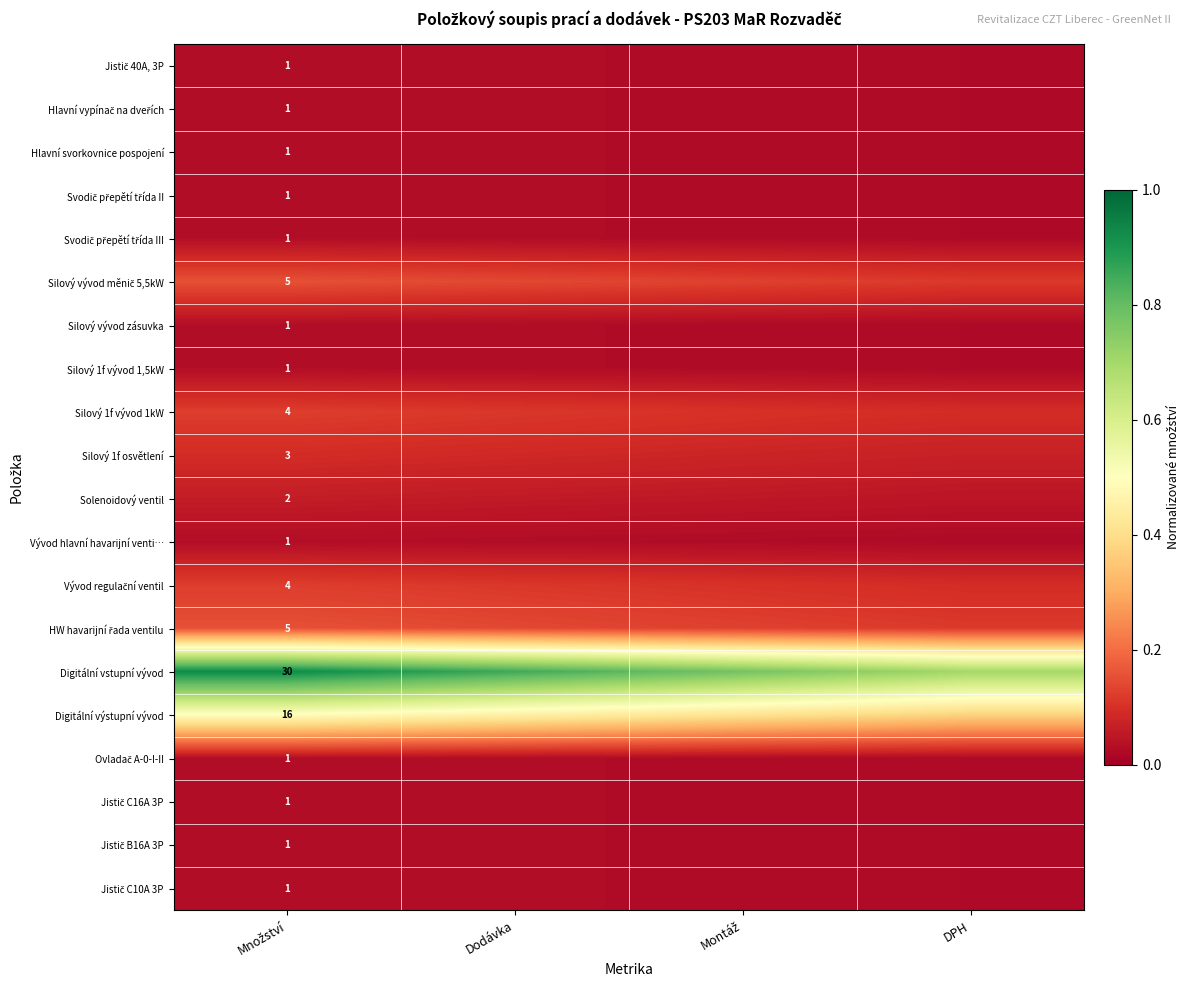

What is the total value across all series at Dodávka?

2.3